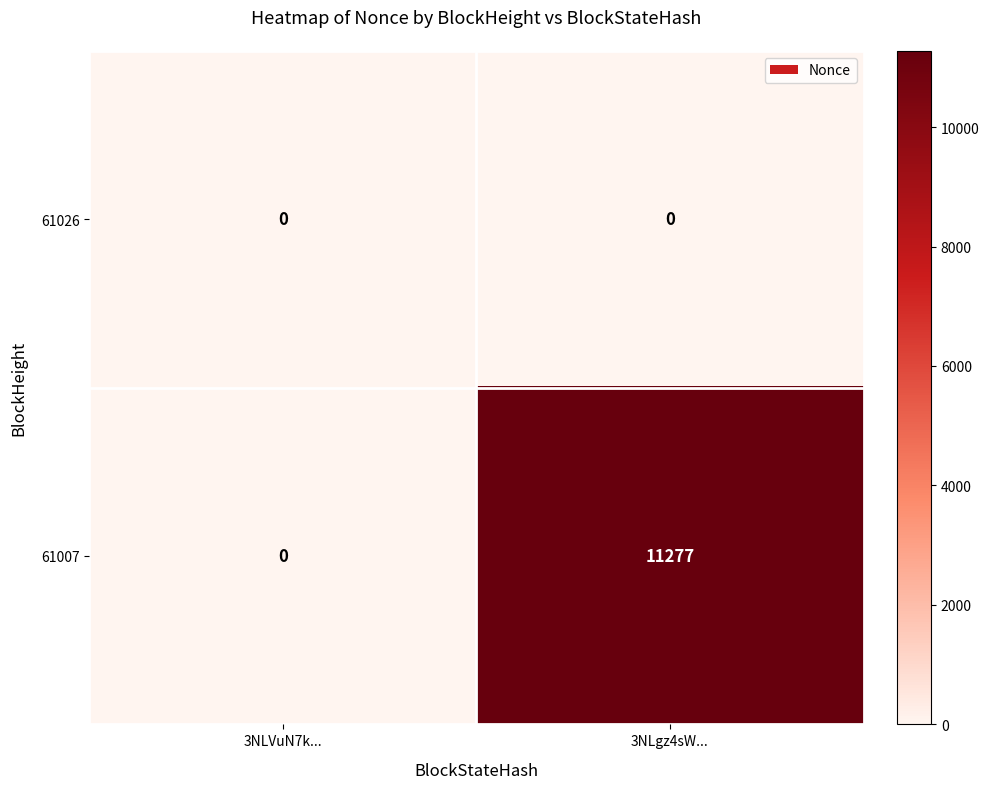

Rank the series by their average value, from highest to lowest.

61007, 61026